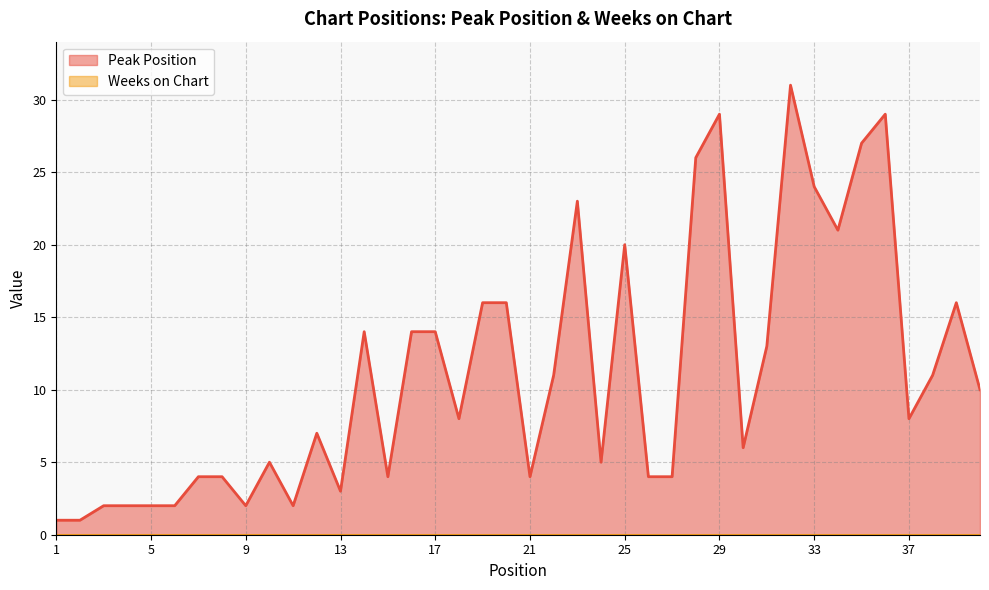

Does the chart display data point markers on the line(s)?

No